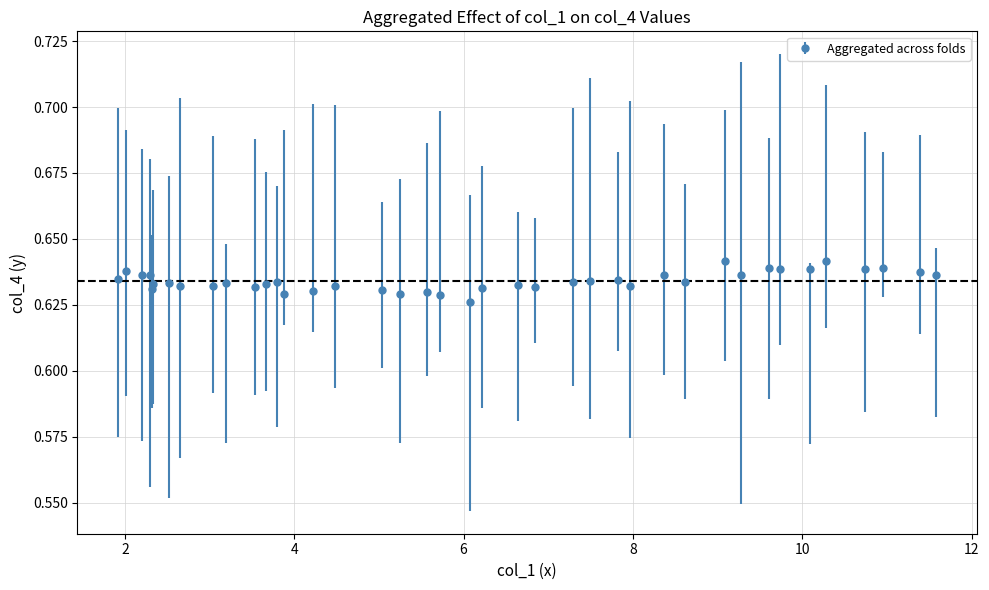

True or false: the data has more than 0 interior local peaks.

True